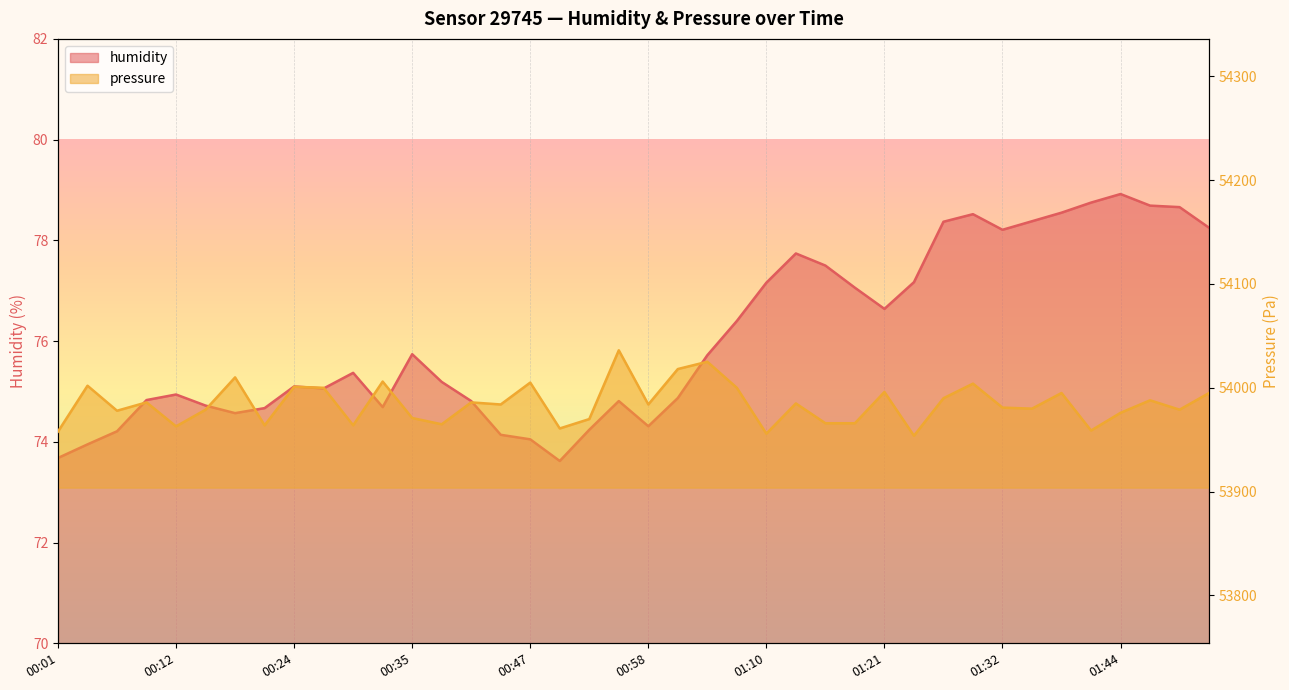

What is the sum of the pressure values at 01:32 and 00:44?

107964.8